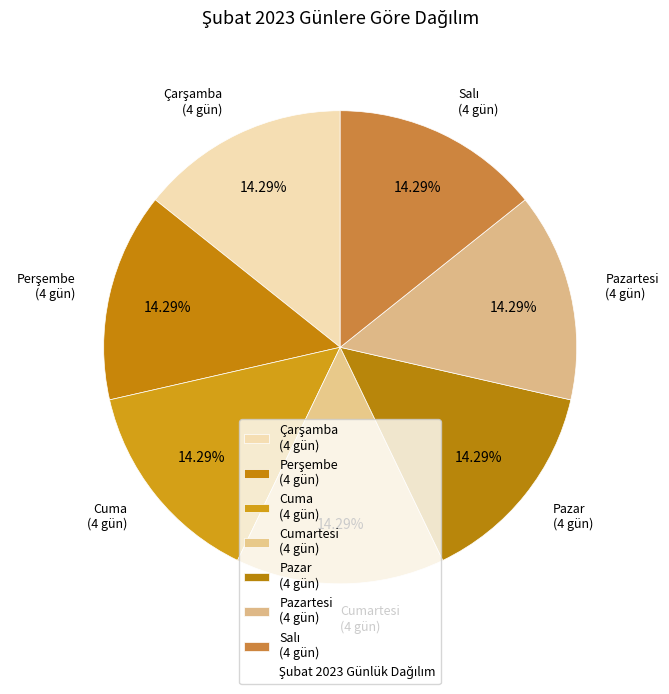

How many segments does this pie chart have?

7